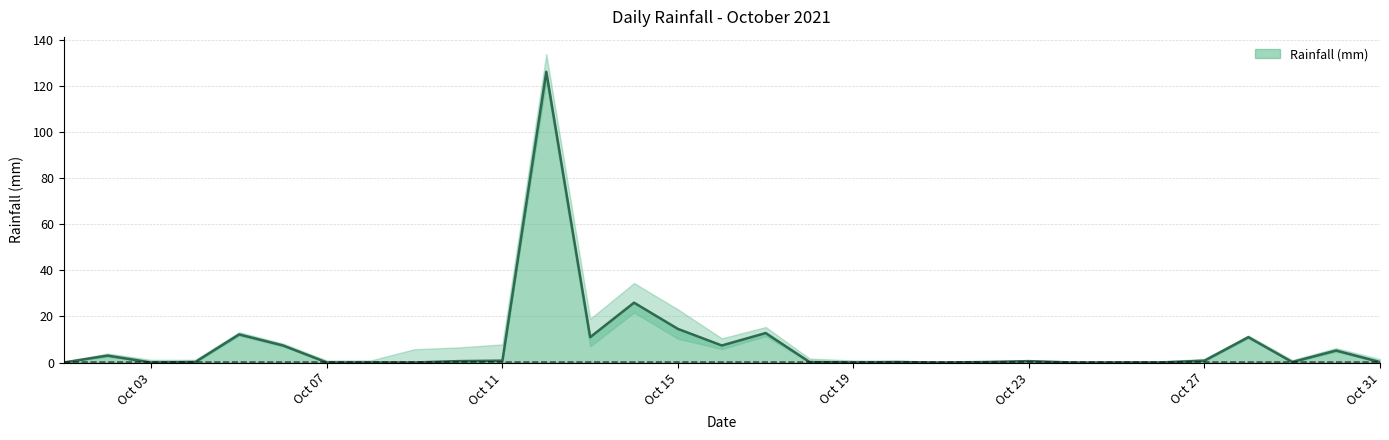

List the labels in order of value, smallest first.

2021-10-01, 2021-10-03, 2021-10-07, 2021-10-08, 2021-10-09, 2021-10-19, 2021-10-21, 2021-10-24, 2021-10-25, 2021-10-26, 2021-10-04, 2021-10-18, 2021-10-20, 2021-10-22, 2021-10-29, 2021-10-31, 2021-10-10, 2021-10-23, 2021-10-11, 2021-10-27, 2021-10-02, 2021-10-30, 2021-10-06, 2021-10-16, 2021-10-13, 2021-10-28, 2021-10-05, 2021-10-17, 2021-10-15, 2021-10-14, 2021-10-12